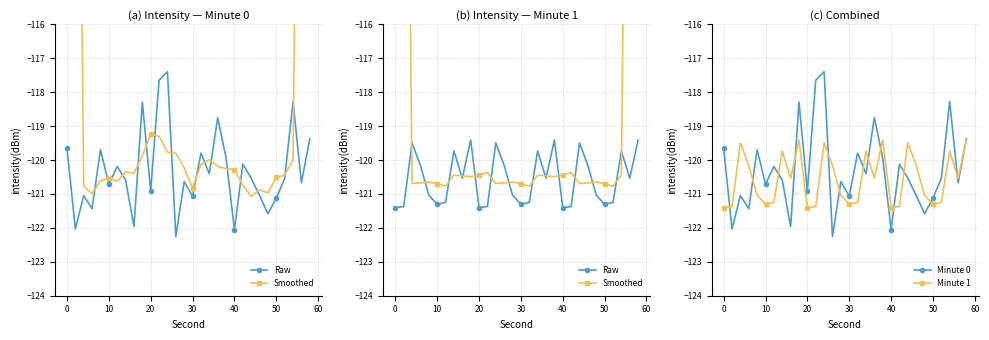

Reading left to right, list all the values displayed in this chart.

Raw: -121.4	-121.4	-119.5	-120.2	-121.0	-121.3	-121.3	-119.7	-120.5	-119.4	-121.4	-121.4	-119.5	-120.2	-121.0	-121.3	-121.3	-119.7	-120.5	-119.4	-121.4	-121.4	-119.5	-120.2	-121.0	-121.3	-121.3	-119.7	-120.5	-119.4
Smoothed: -72.5	-96.5	-120.7	-120.7	-120.6	-120.7	-120.8	-120.4	-120.5	-120.5	-120.4	-120.4	-120.7	-120.7	-120.6	-120.7	-120.8	-120.4	-120.5	-120.5	-120.4	-120.4	-120.7	-120.7	-120.6	-120.7	-120.8	-120.4	-96.2	-71.9
Minute 0: -119.7	-122.0	-121.1	-121.4	-119.7	-120.7	-120.2	-120.6	-122.0	-118.3	-120.9	-117.6	-117.4	-122.3	-120.6	-121.1	-119.8	-120.4	-118.7	-119.9	-122.1	-120.1	-120.5	-121.0	-121.6	-121.1	-120.5	-118.3	-120.7	-119.4
Minute 1: -121.4	-121.4	-119.5	-120.2	-121.0	-121.3	-121.3	-119.7	-120.5	-119.4	-121.4	-121.4	-119.5	-120.2	-121.0	-121.3	-121.3	-119.7	-120.5	-119.4	-121.4	-121.4	-119.5	-120.2	-121.0	-121.3	-121.3	-119.7	-120.5	-119.4